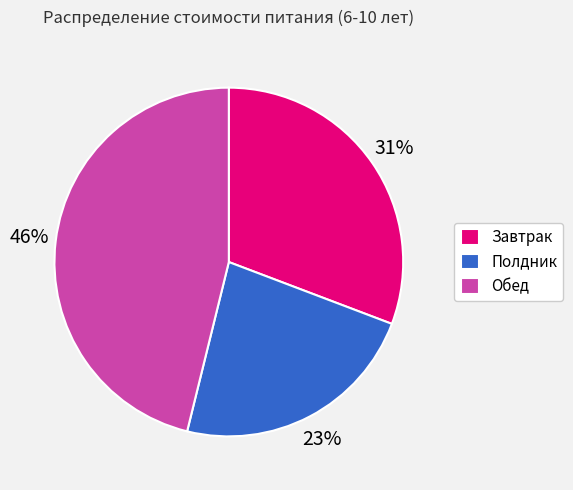

To the nearest percent, what percentage of the pie is Обед?

46%